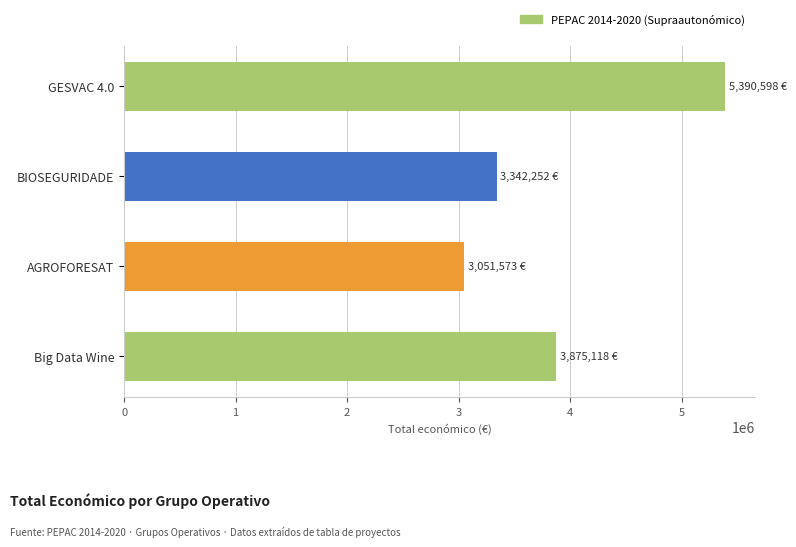

Reading top to bottom, extract all data points from this chart.

5390598	3342252	3051573	3875118